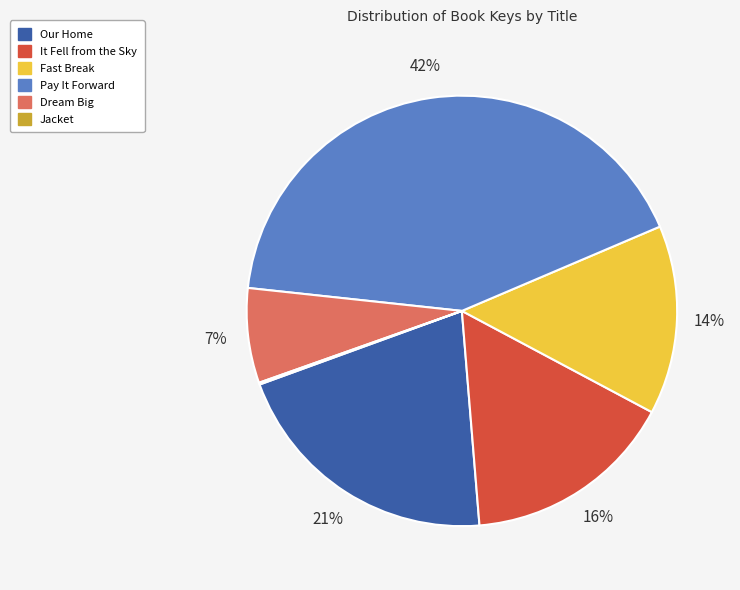

To the nearest percent, what is the difference between the largest and smallest slice percentages?

42%